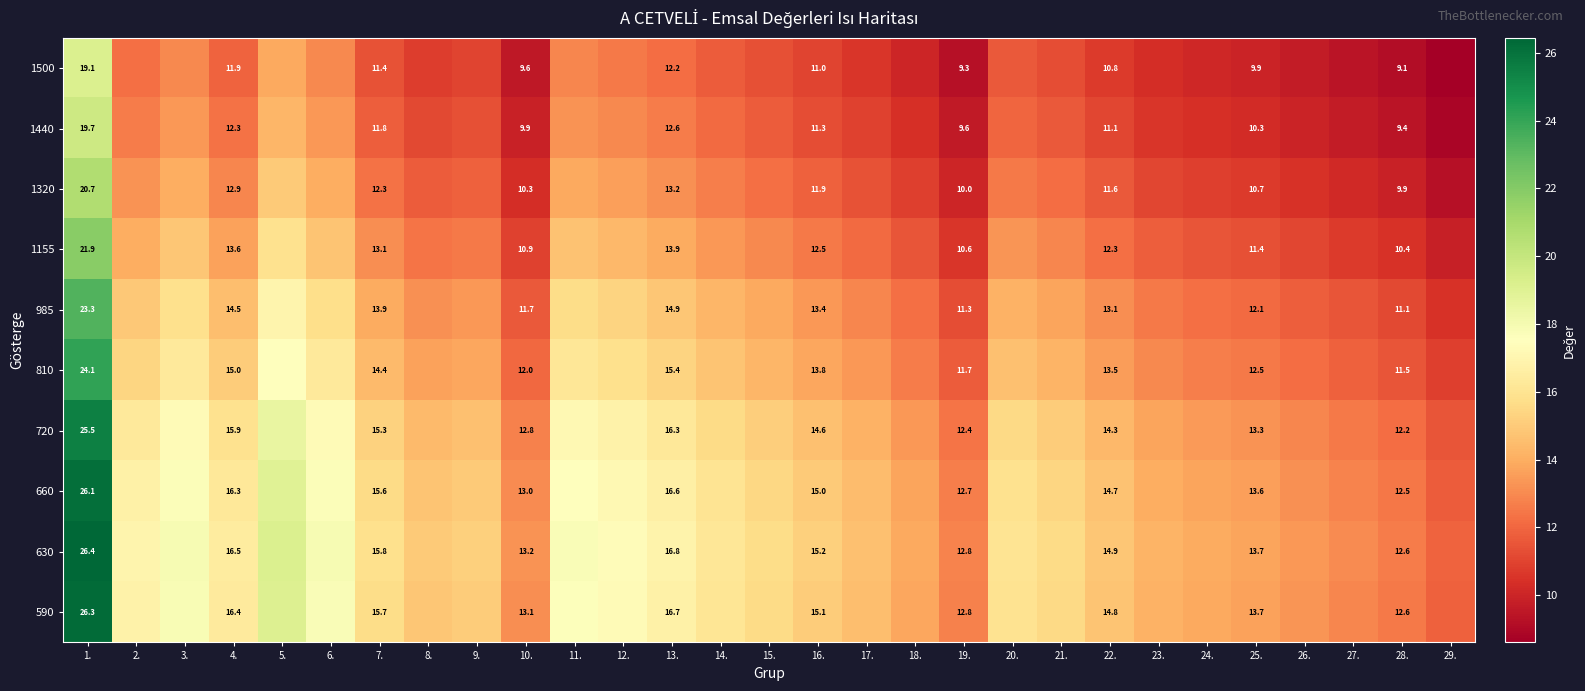

Is the value of 810 at 4. greater than the value of 1500 at 10.?

Yes